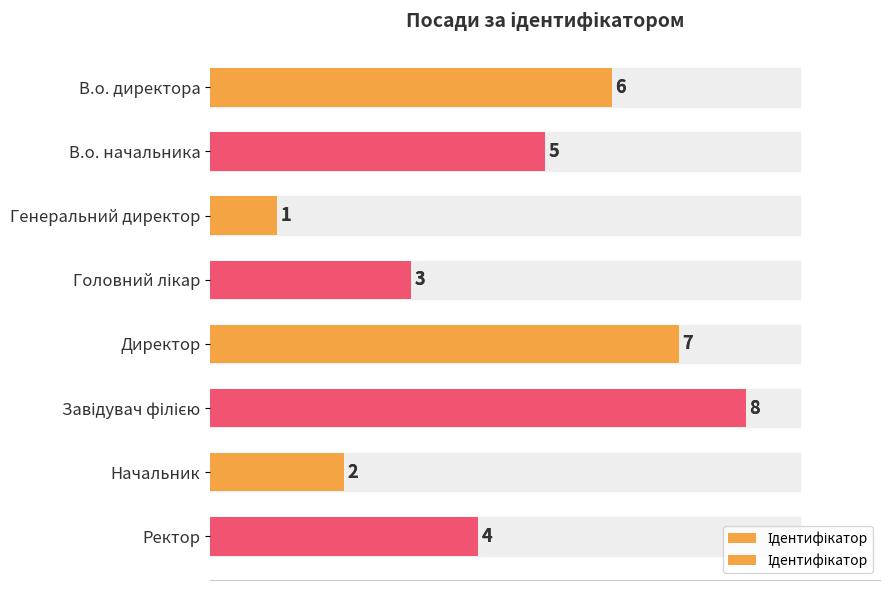

What is the value of the 8th bar from the left?

4